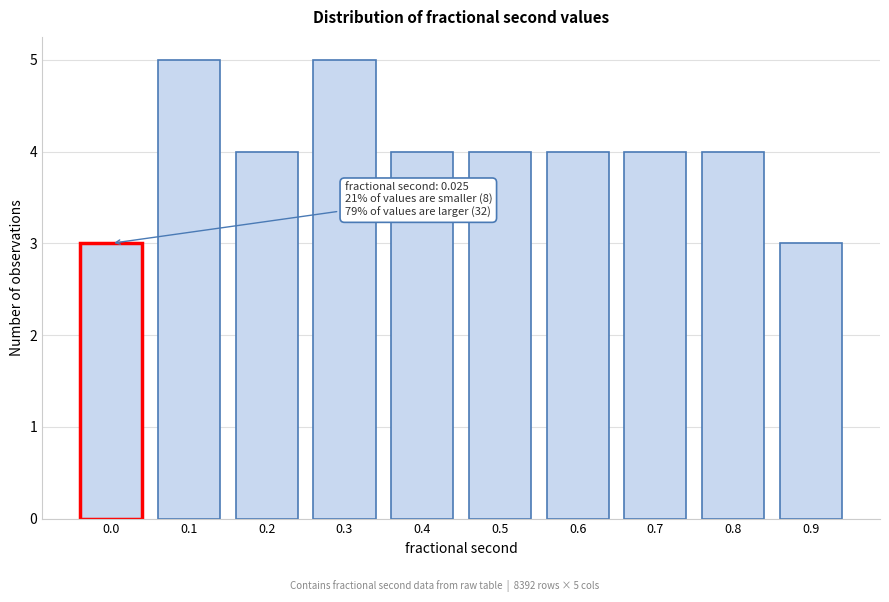

Reading left to right, list all the values displayed in this chart.

3	5	4	5	4	4	4	4	4	3